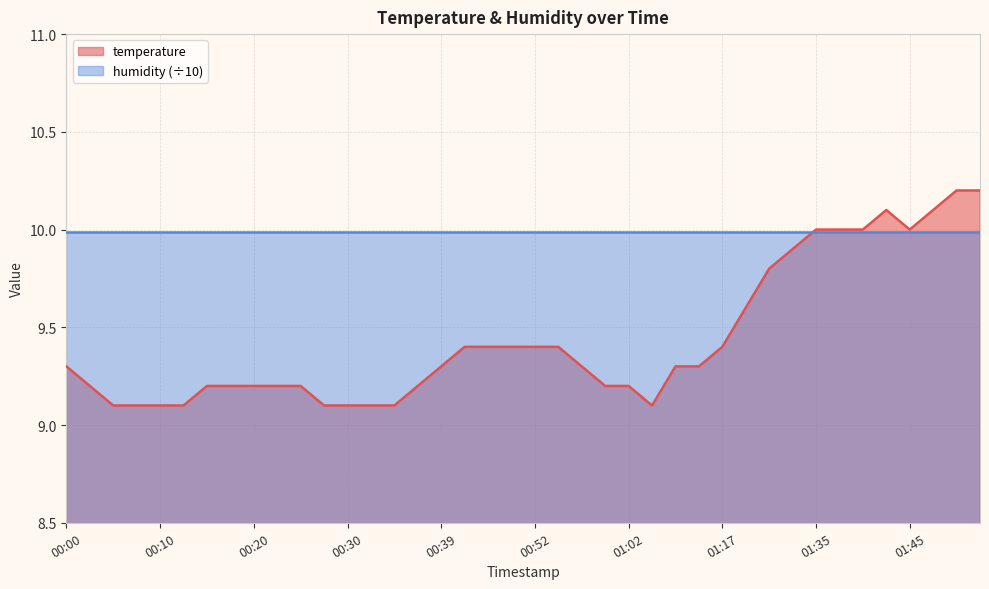

Which series has the widest spread of values?

temperature